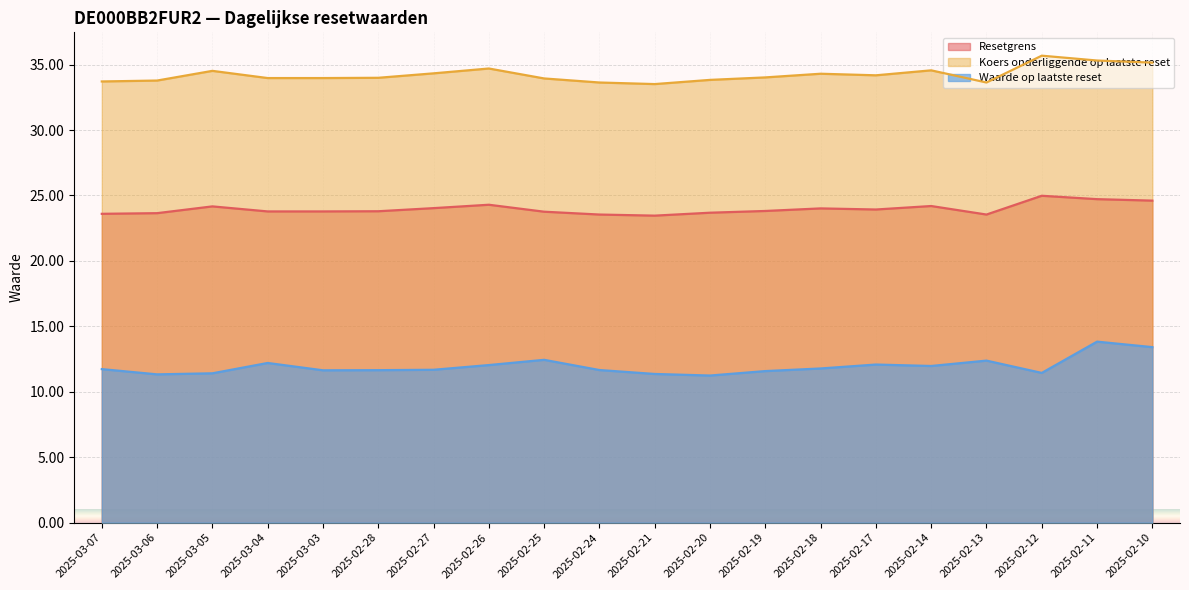

What position from the right is 2025-03-03?

16